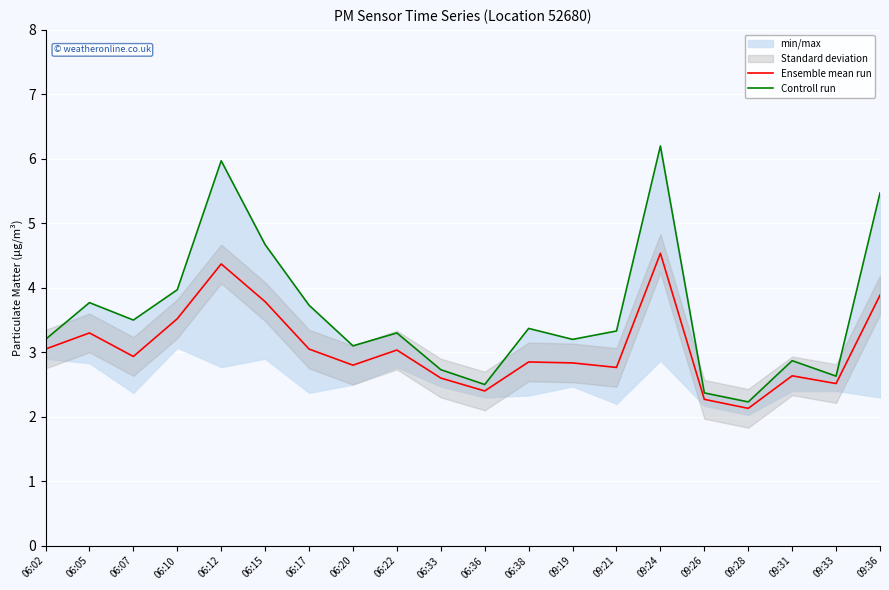

How many interior local peaks does the Controll run series have?

6